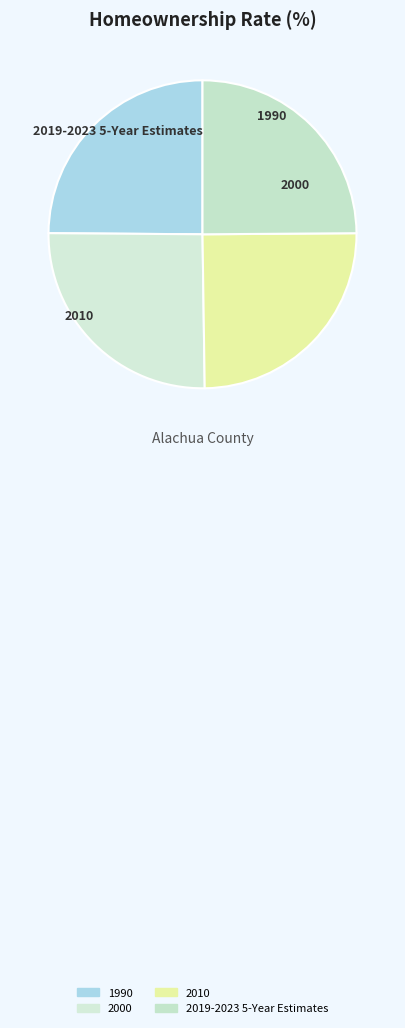

Rank the categories by value from lowest to highest.

1990, 2010, 2019-2023 5-Year Estimates, 2000